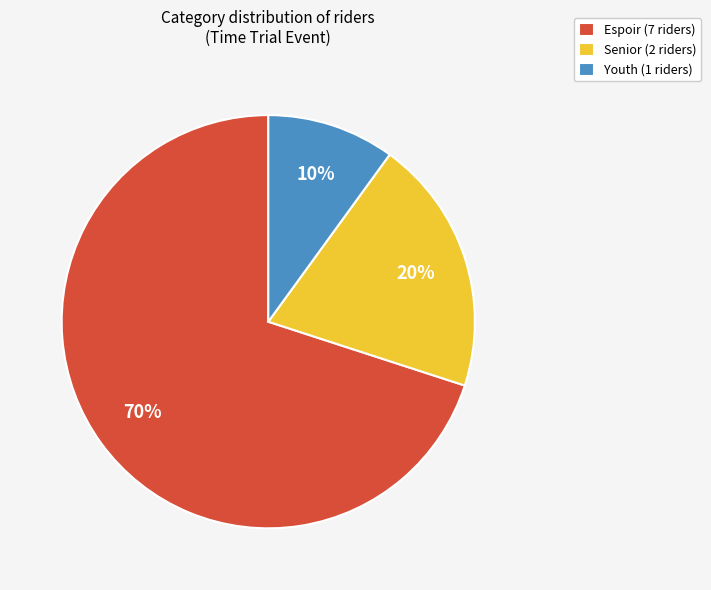

Approximately how many times larger is the value at Senior (2 riders) compared to Youth (1 riders)?

2.0